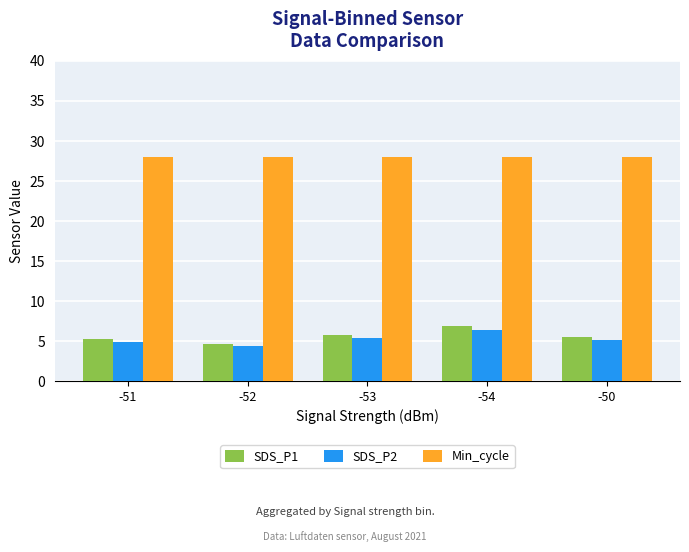

What is the value of the SDS_P2 bar at the 3rd from the left?

5.4